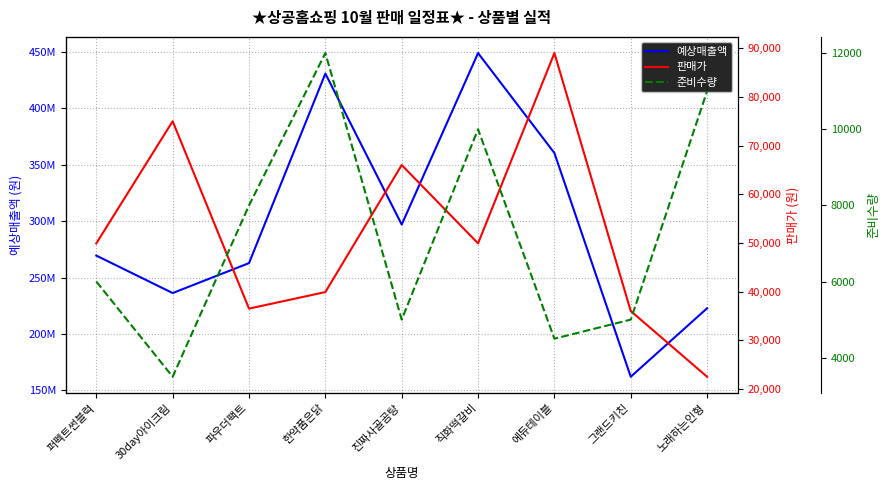

True or false: 예상매출액 and 판매가 cross at least once.

False